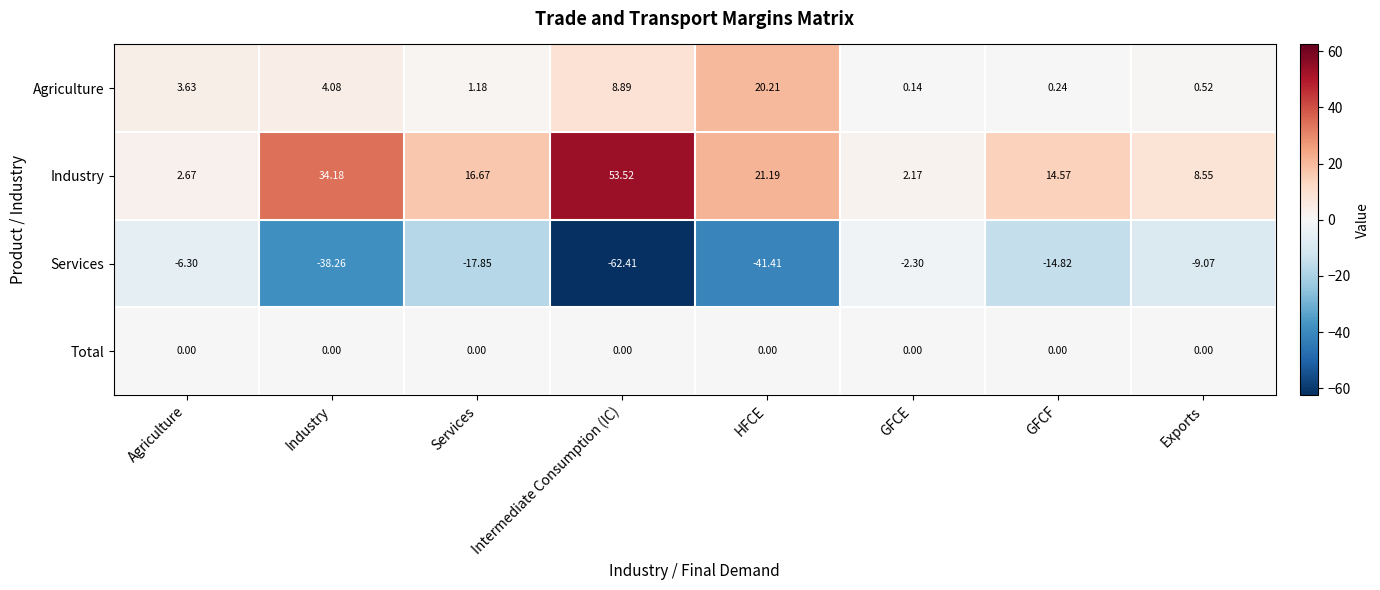

Where does the Services series first go above -14?

Agriculture